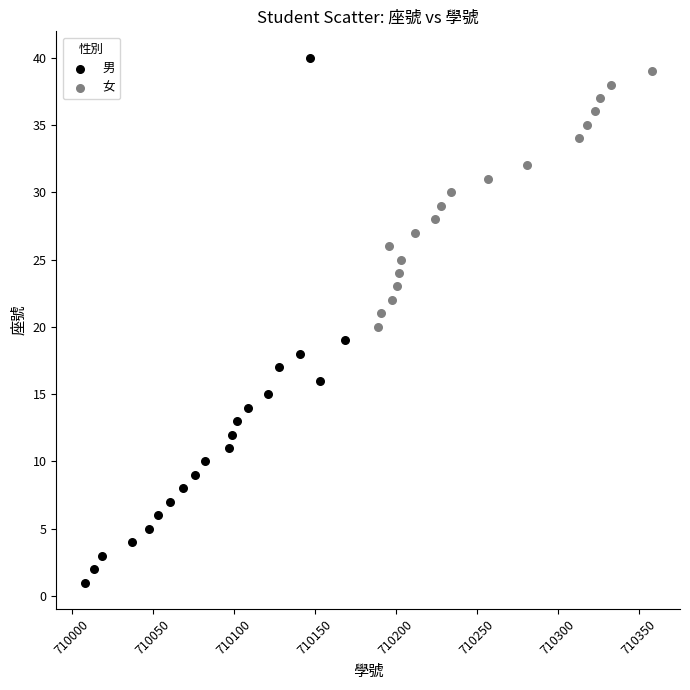

Which series contains the lowest Y value?

男